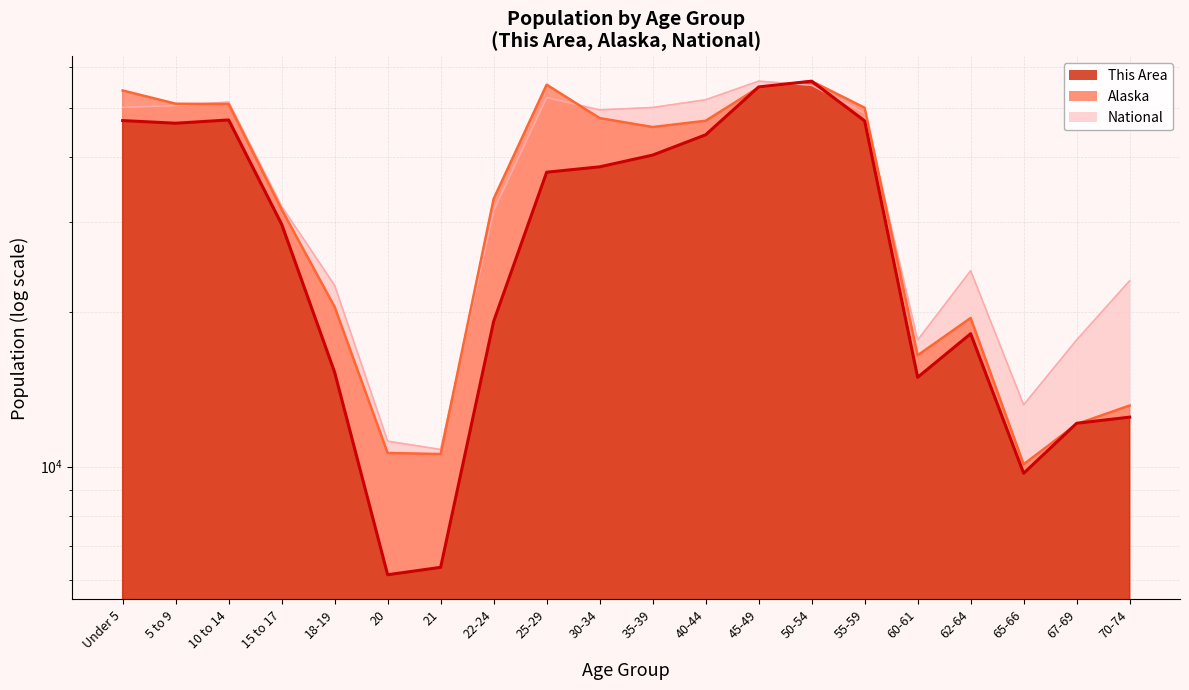

The National series shows 31517.5 at 22-24. True or false?

True